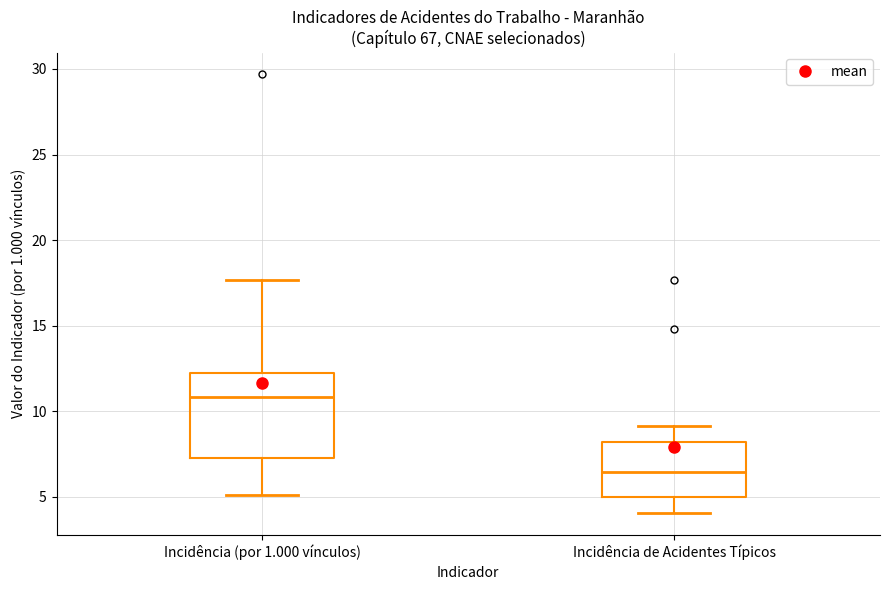

Reading left to right, transcribe this box plot: for each box, give where its median line is, the range the box spans, and where its two whiskers end, as read against the y-axis. The values are not printed on the chart, so give them approximately, as read against the axis.

Incidência (por 1.000 vínculos): median 11.0, box 7.5 to 12.5, whiskers 5.0 to 17.5
Incidência de Acidentes Típicos: median 6.5, box 5.0 to 8.0, whiskers 4.0 to 9.0